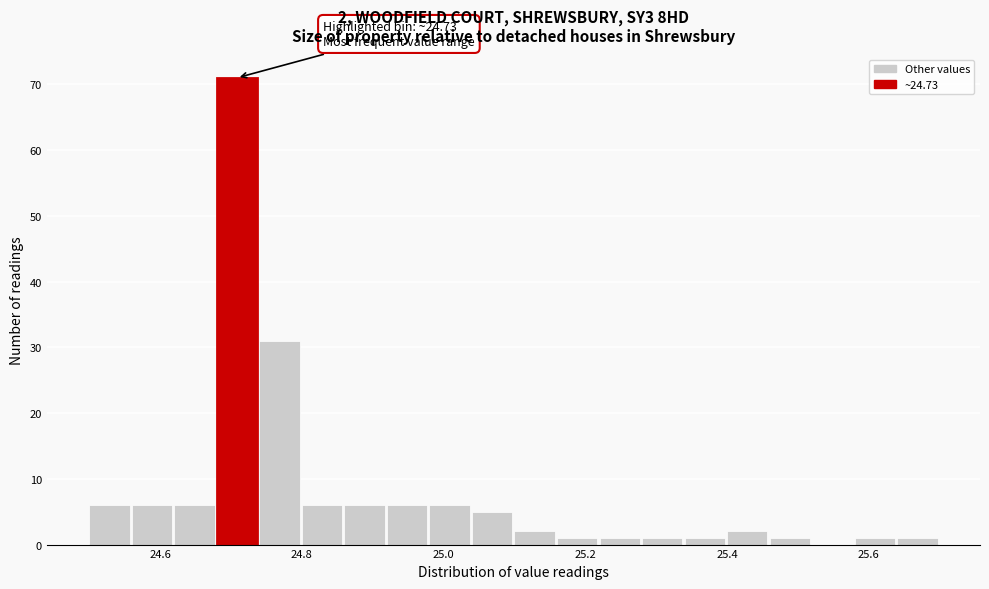

Around what value on the x-axis is the tallest bar? Give the approximate position of its centre, as read against the axis.

24.70